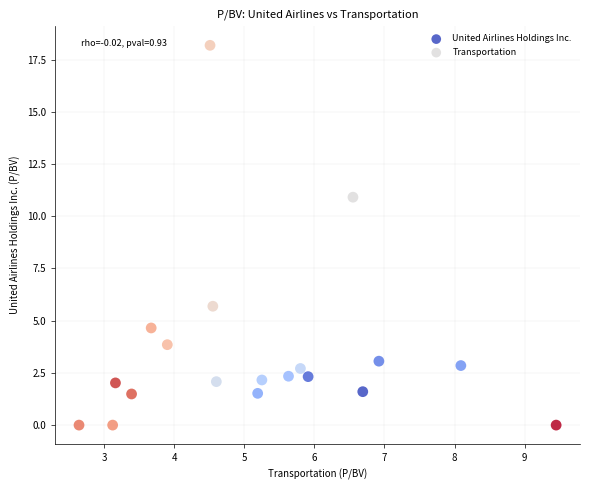

Which series contains the lowest Y value?

Transportation